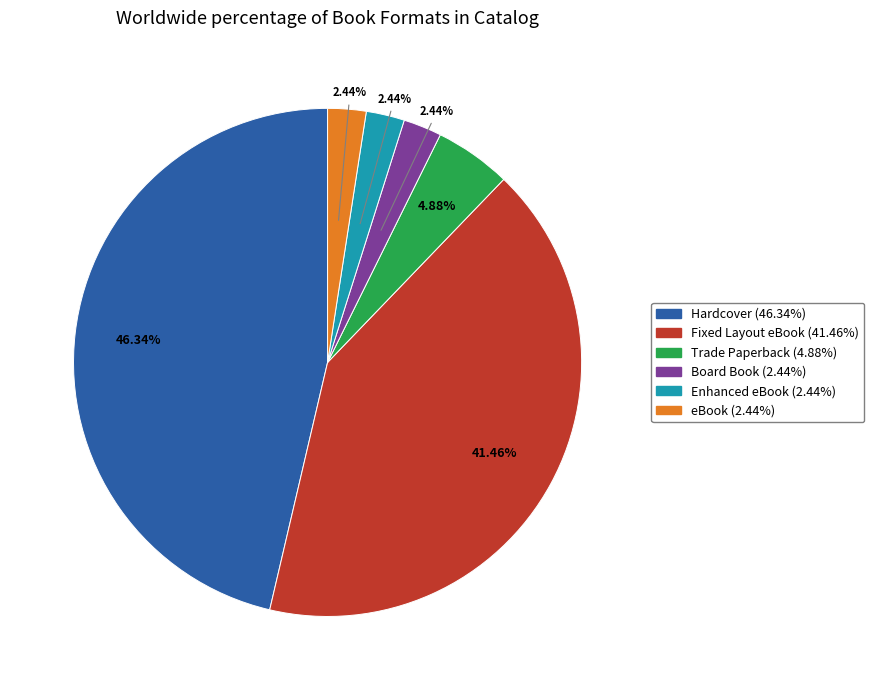

Is the sum of Trade Paperback and Fixed Layout eBook greater than half?

No